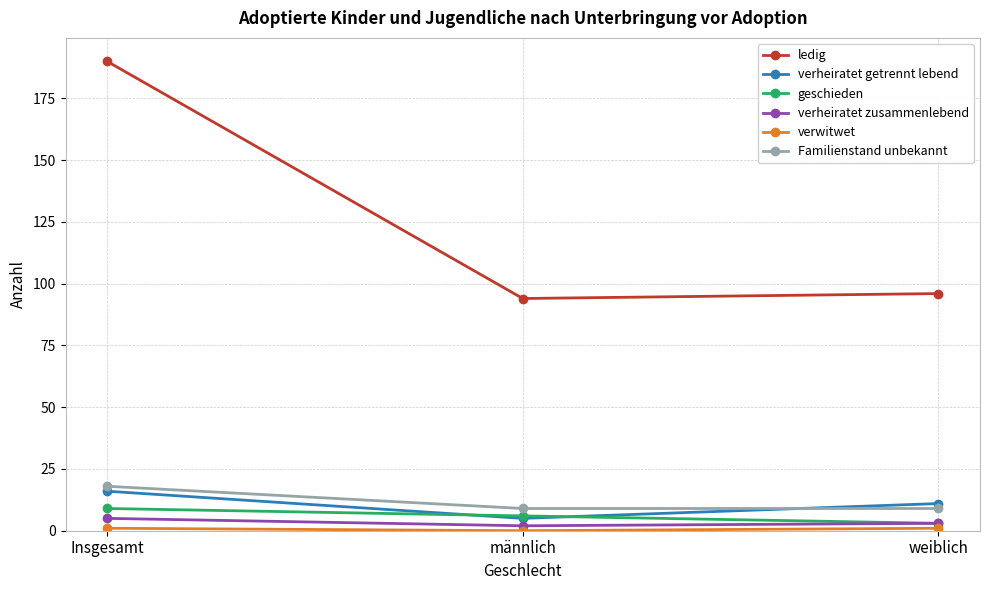

Between Insgesamt and männlich, which series saw the biggest shift?

ledig